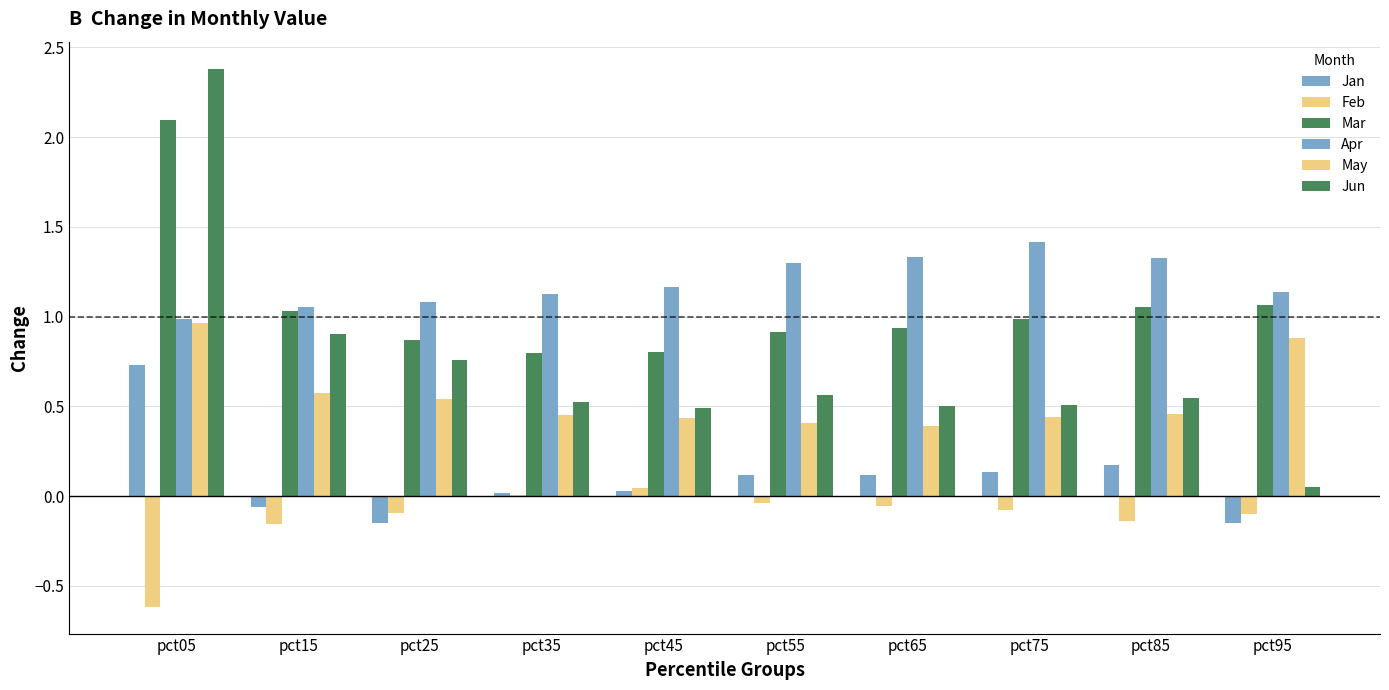

Does the chart contain stacked bars?

No